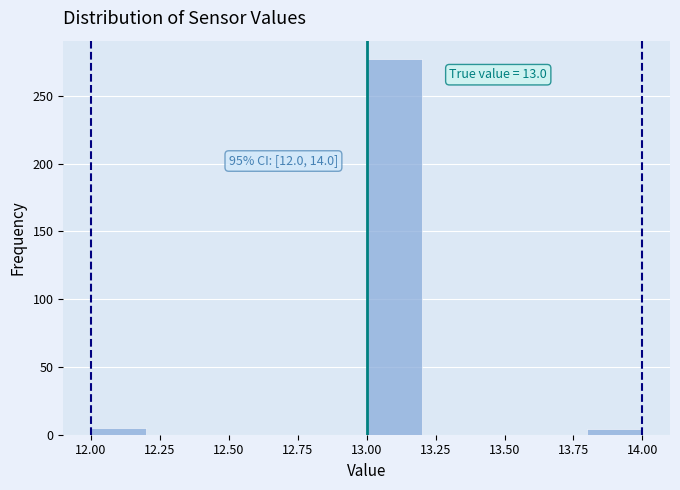

Over which range of the x-axis is the bar tallest?

13.0 to 13.2